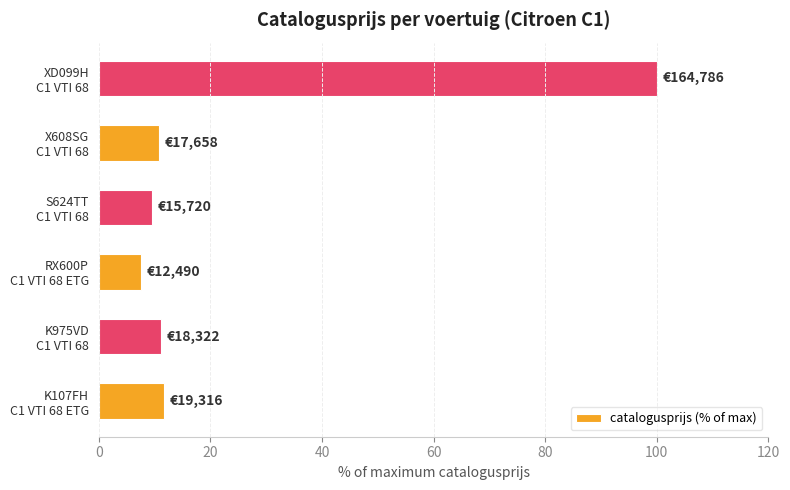

How many bars are there in total?

6